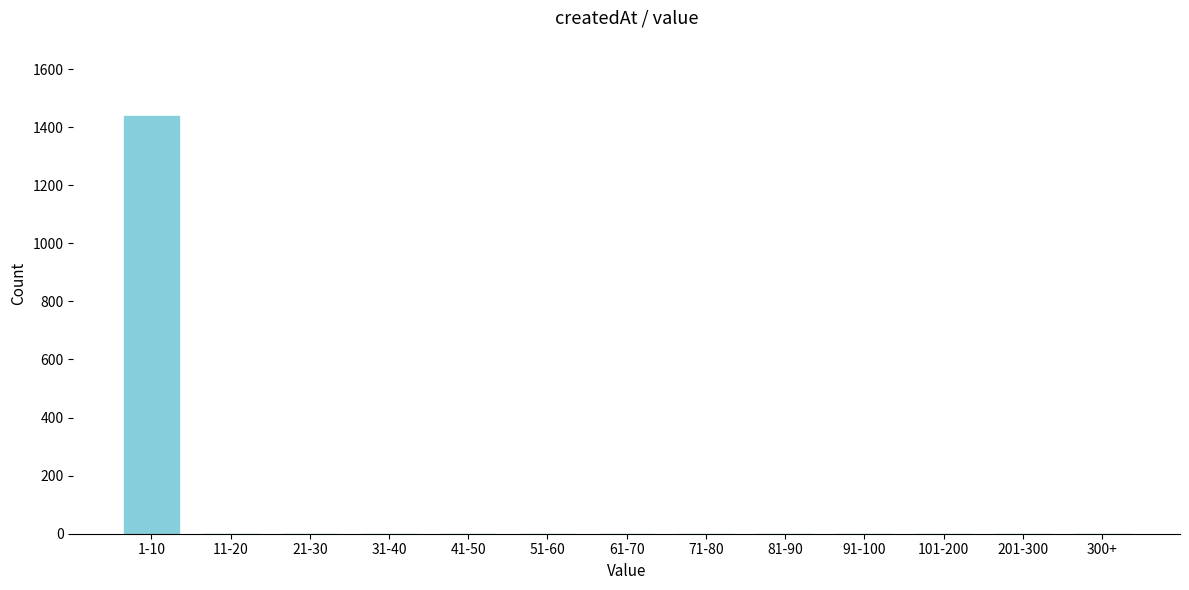

Reading left to right, extract all data points from this chart.

1-10=1438	11-20=0	21-30=0	31-40=0	41-50=0	51-60=0	61-70=0	71-80=0	81-90=0	91-100=0	101-200=0	201-300=0	300+=0